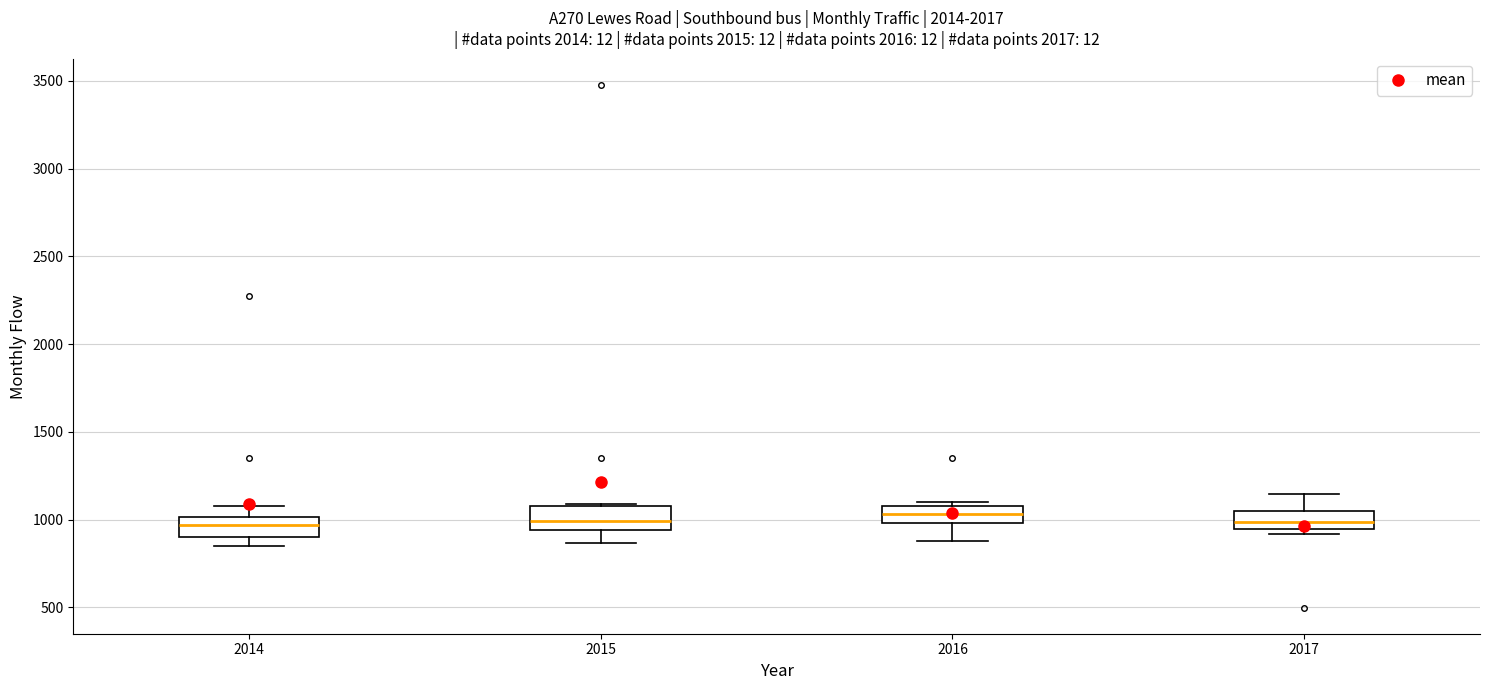

Where is the lower edge of the box at x = 2014 on the y-axis? The values are not printed on the chart, so give them approximately, as read against the axis.

900